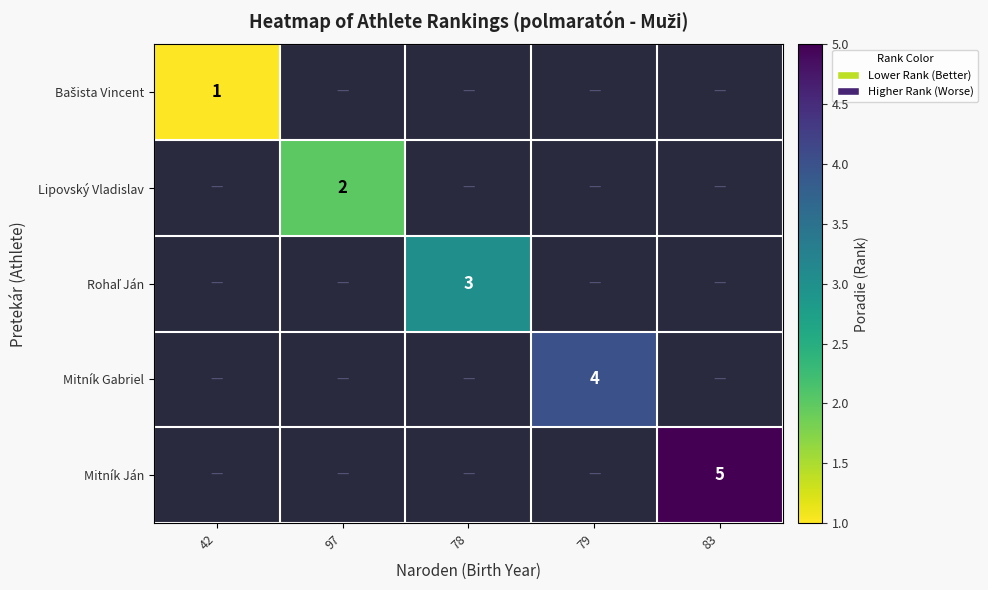

Is it true that Mitník Ján equals 7 at 83?

False